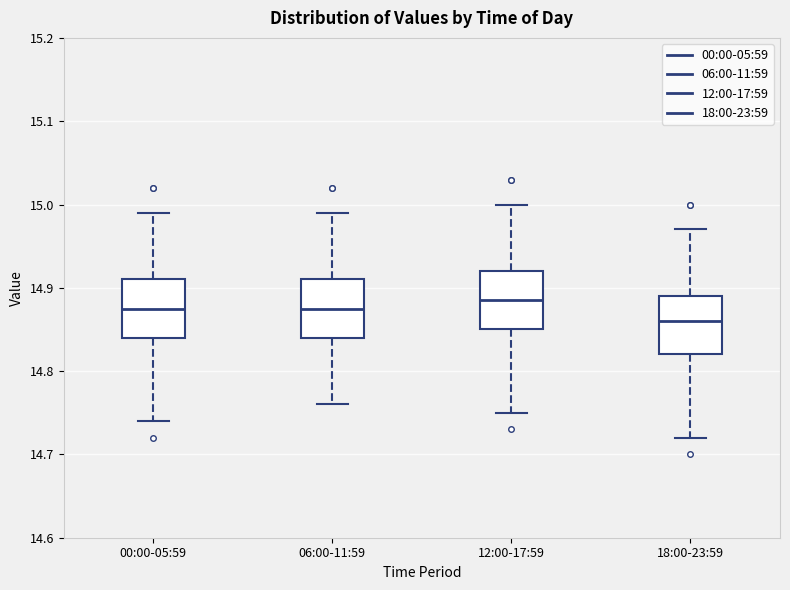

Where is the lower edge of the box for 12:00-17:59 on the y-axis? The values are not printed on the chart, so give them approximately, as read against the axis.

14.85